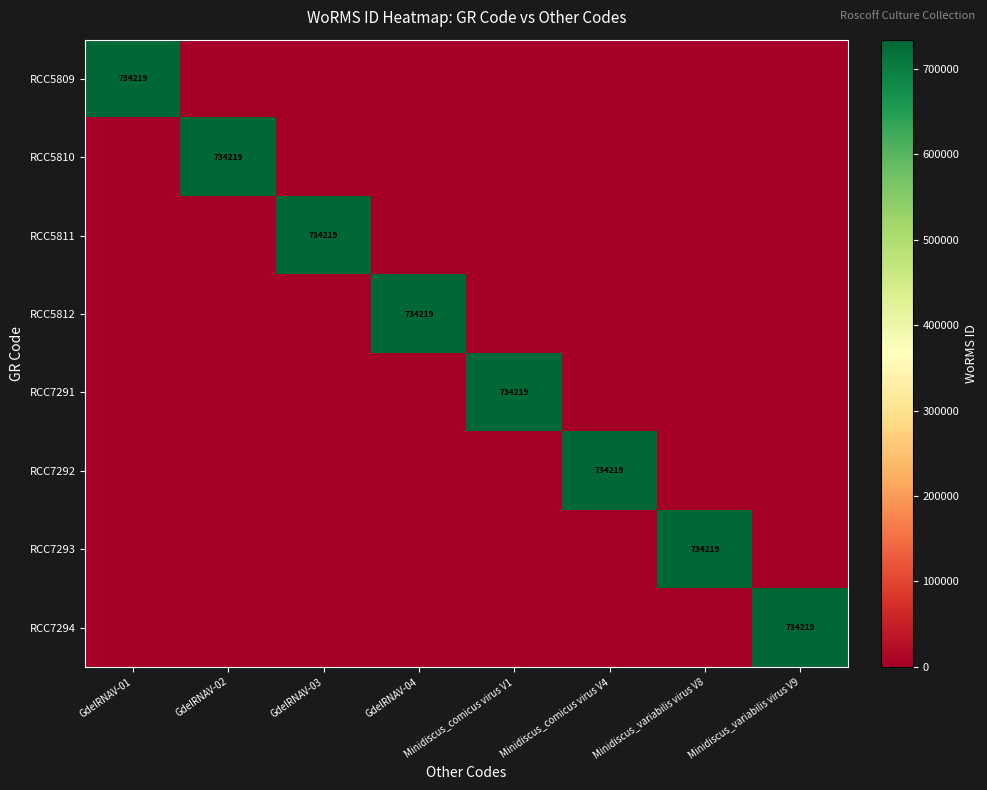

The RCC5812 series shows 1117631 at GdelRNAV-04. True or false?

False